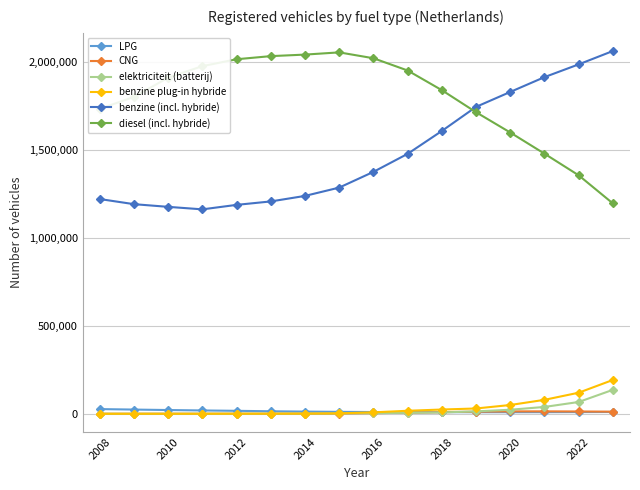

What is the average value of the elektriciteit (batterij) series?

18767